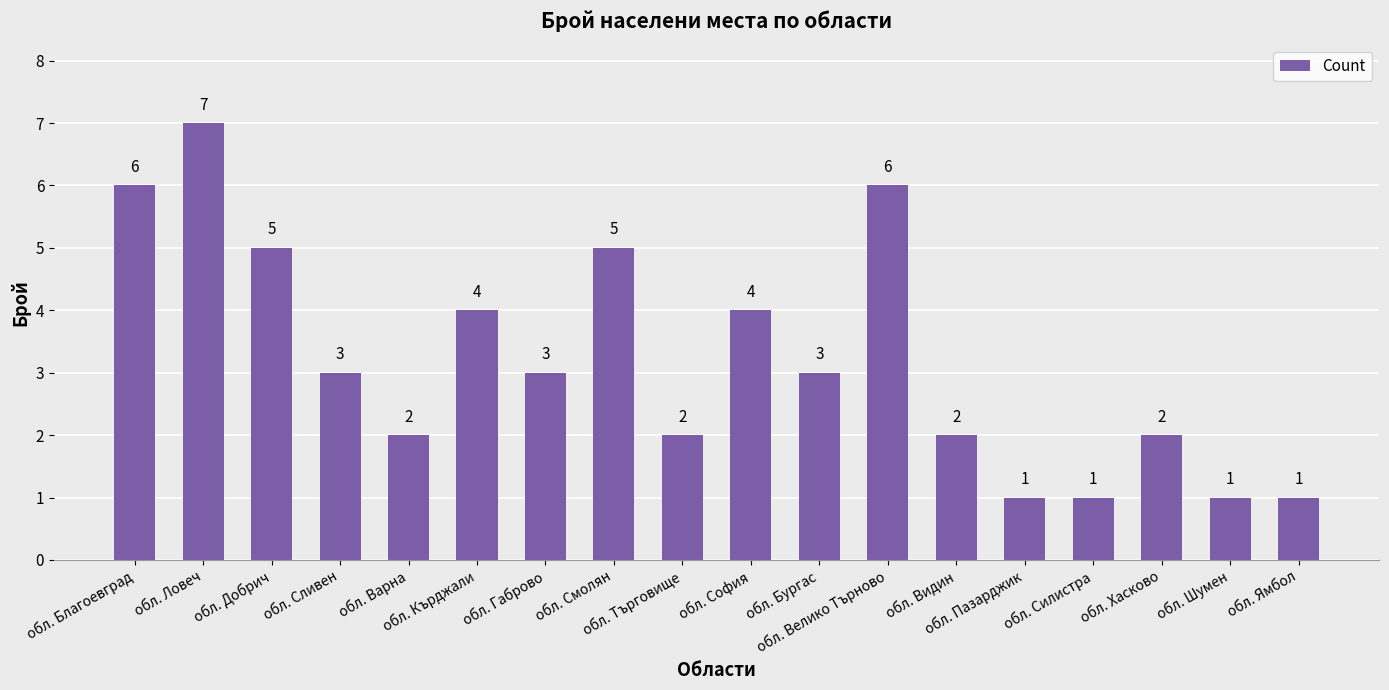

What is the ratio of the value at обл. София to the value at обл. Смолян?

0.8